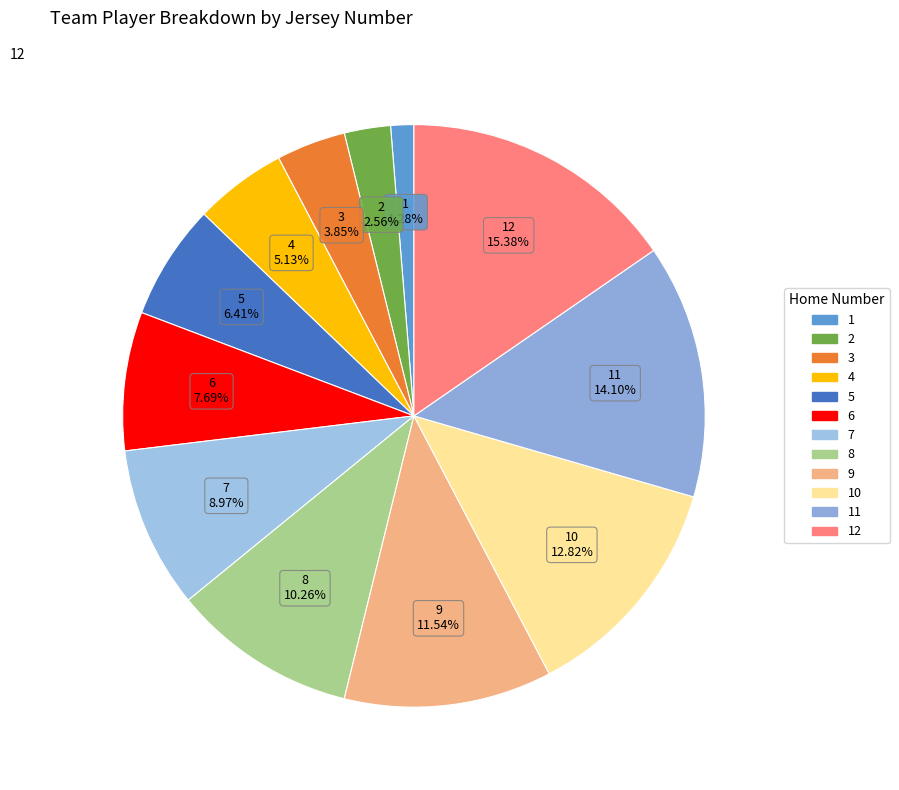

To the nearest percent, what portion does 3 represent?

4%